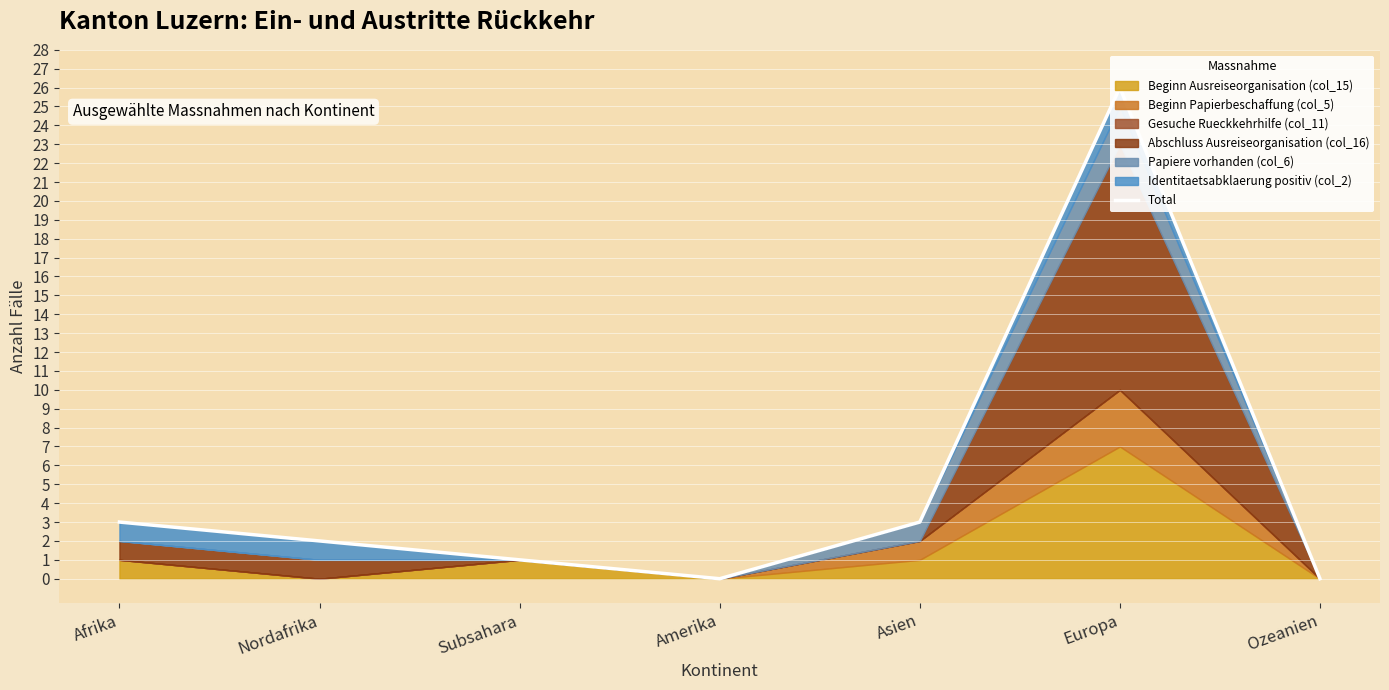

At which label is the value closest to 13?

Afrika